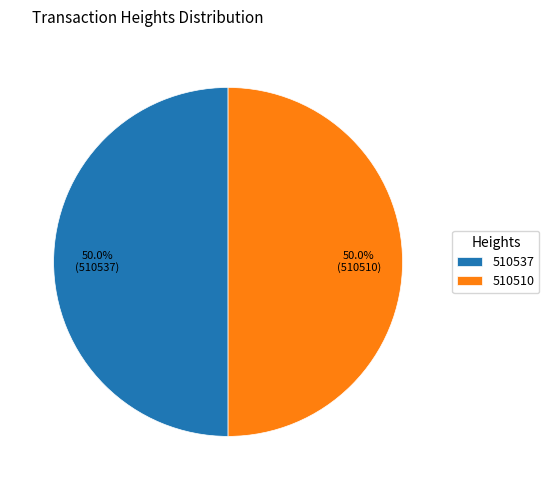

How much of the chart is everything except 510537?

50.0%